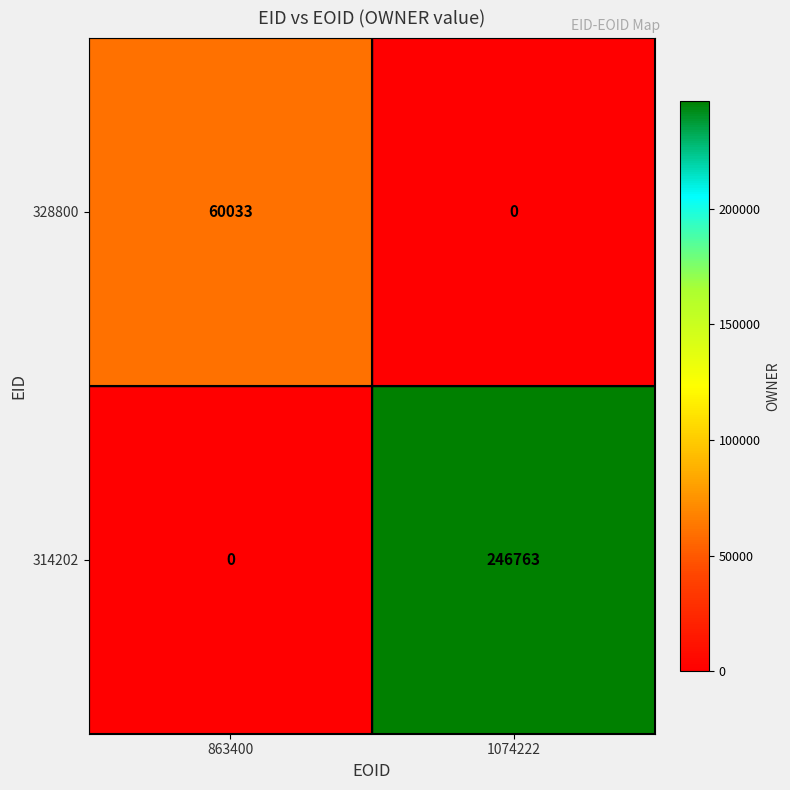

What is the sum of the 328800 values at 1074222 and 863400?

60033